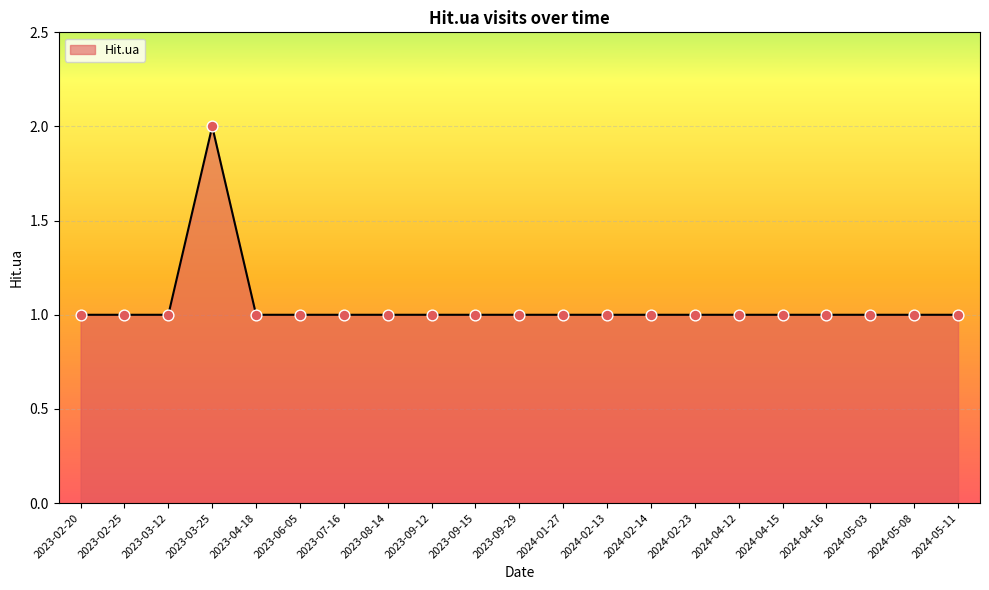

Between 2023-03-25 and 2023-03-12, which is larger?

2023-03-25